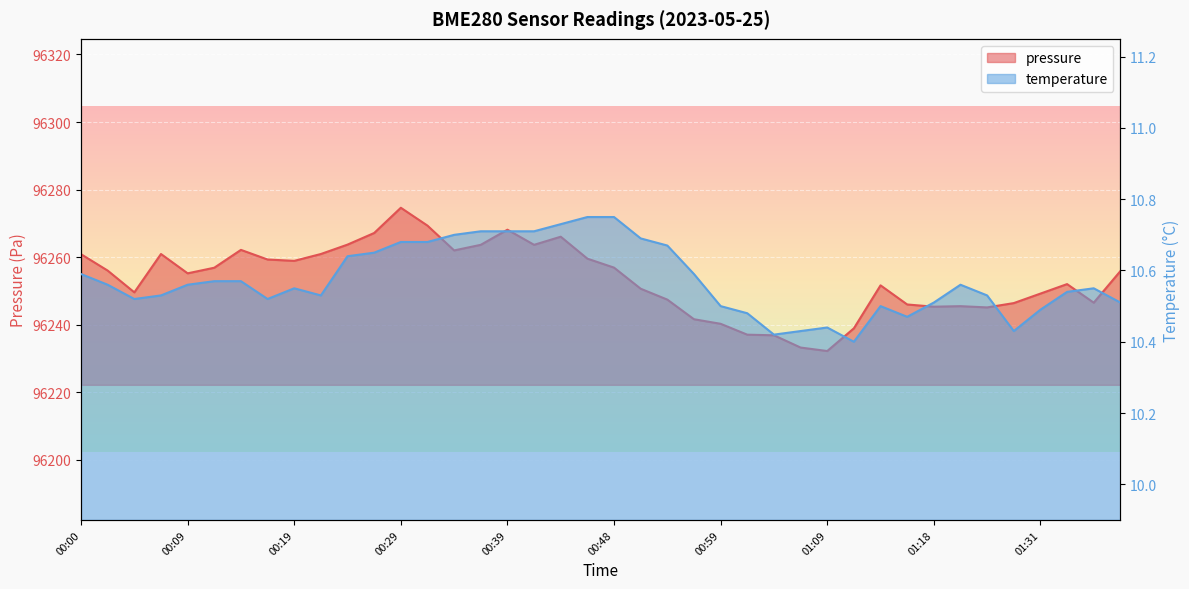

What value does the pressure series have at 01:04?

96236.9